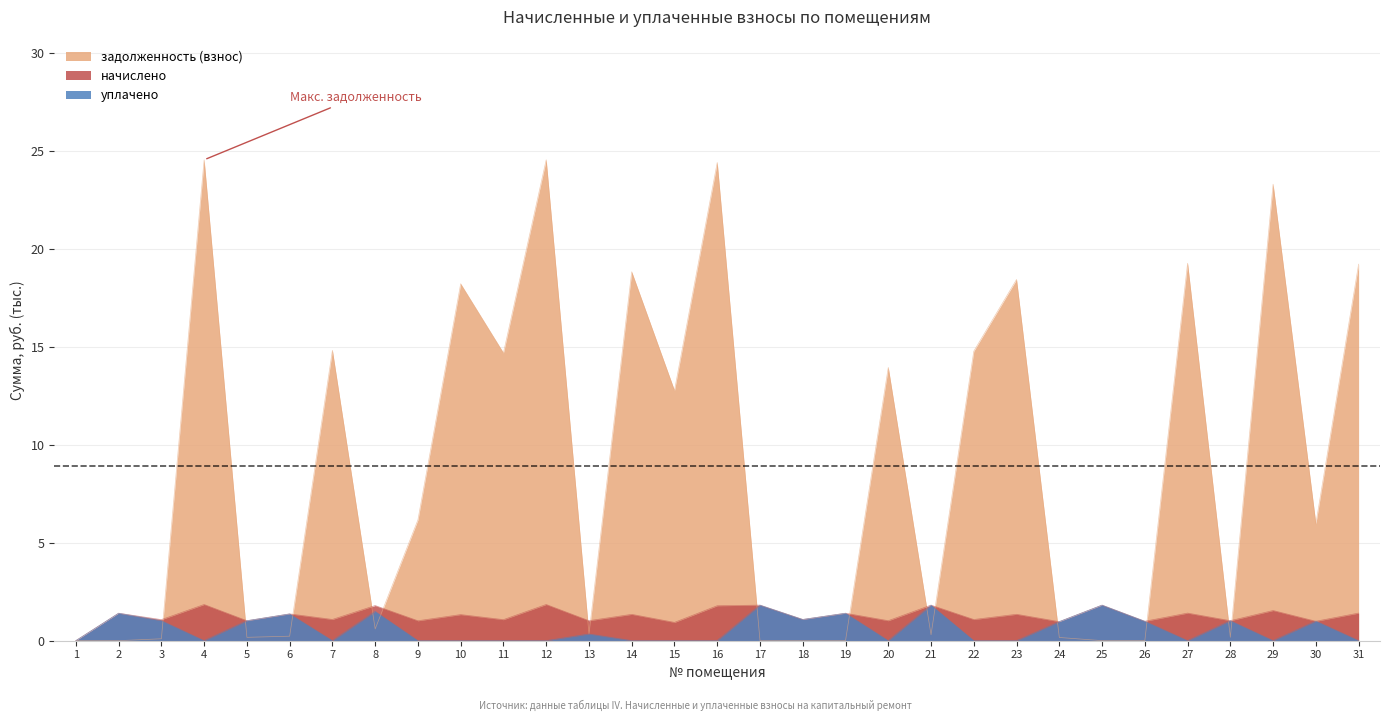

Is it true that начислено equals 2.2 at 29?

False